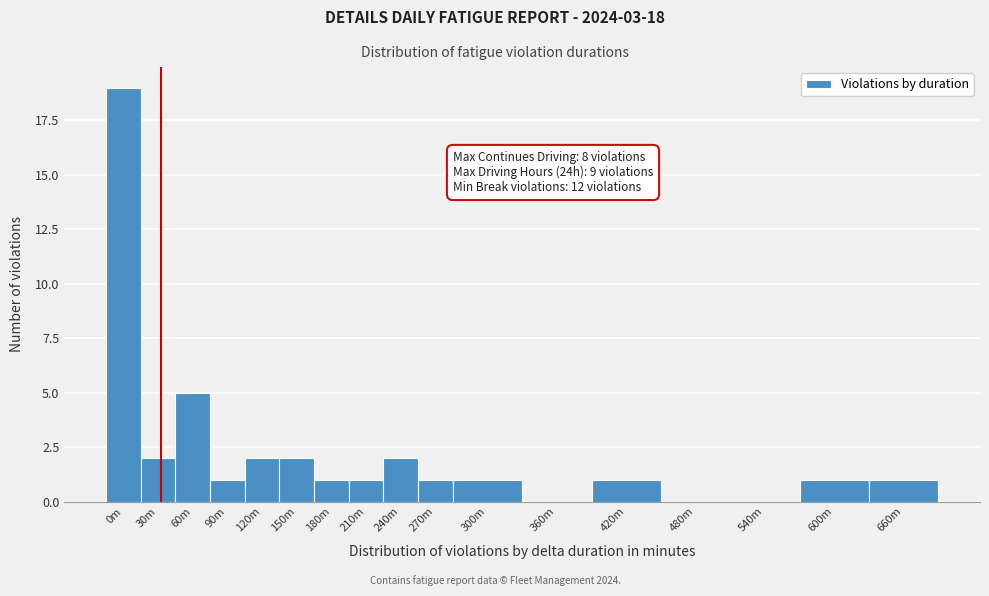

Reading left to right, extract all data points from this chart.

0m=19	30m=2	60m=5	90m=1	120m=2	150m=2	180m=1	210m=1	240m=2	270m=1	300m=1	360m=0	420m=1	480m=0	540m=0	600m=1	660m=1